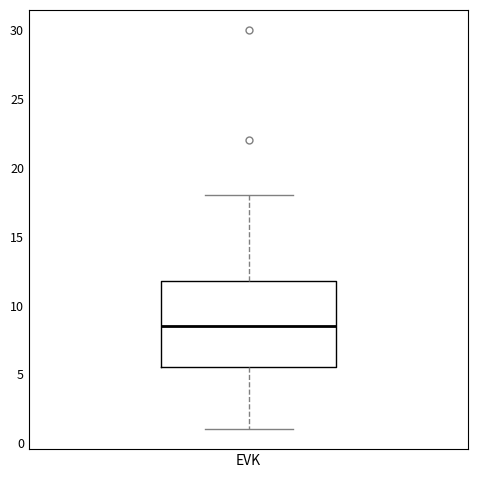

Read this box plot against the y-axis: the position of the median line, the range covered by the box, and the ends of both whiskers. The values are not printed on the chart, so give them approximately, as read against the axis.

median 8.5, box 5.5 to 12.0, whiskers 1.0 to 18.0